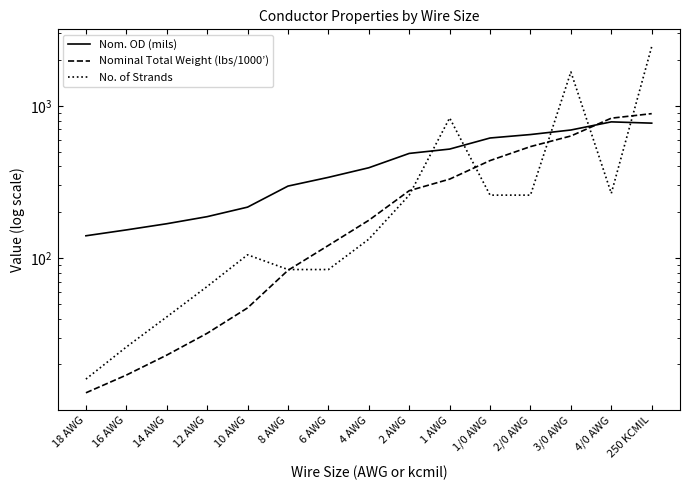

Between 250 KCMIL and 4 AWG, which is larger?

250 KCMIL